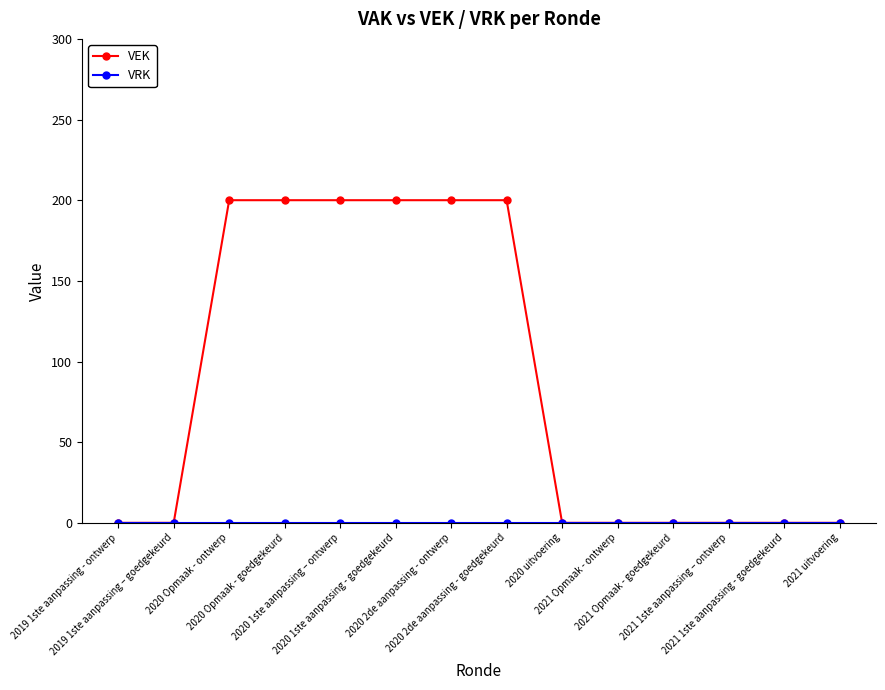

What is the approximate value of VEK at 2020 Opmaak - goedgekeurd, to the nearest 50?

200